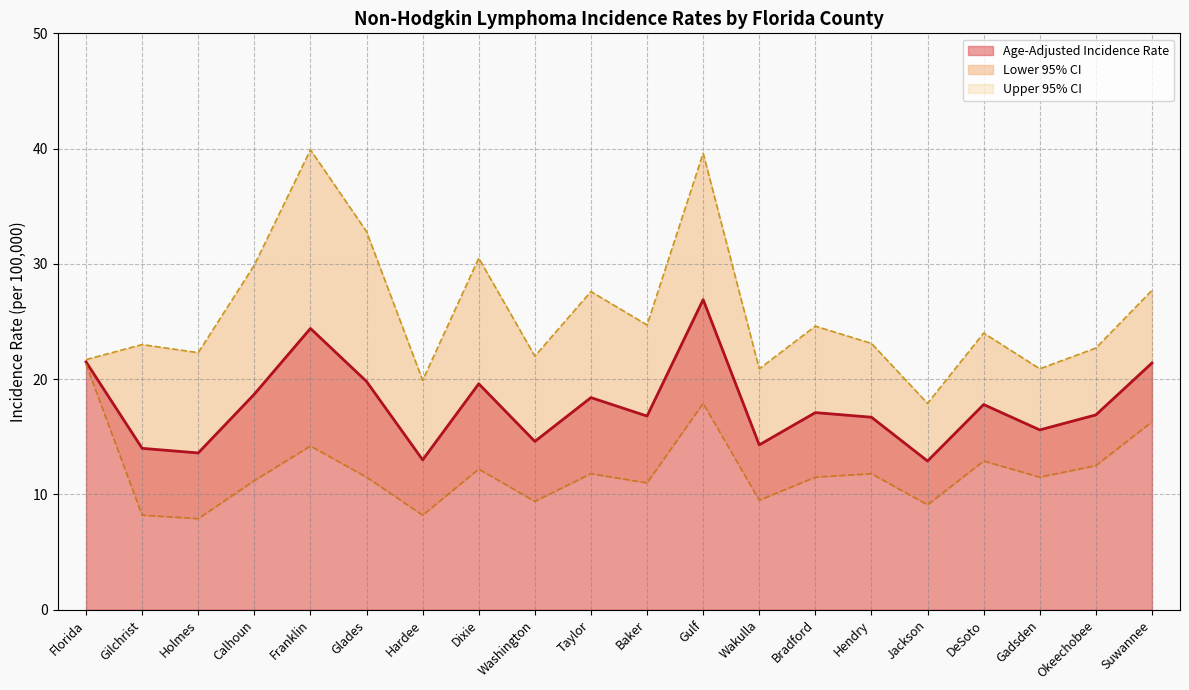

True or false: Age-Adjusted Incidence Rate has a value of 10.7 at Baker.

False